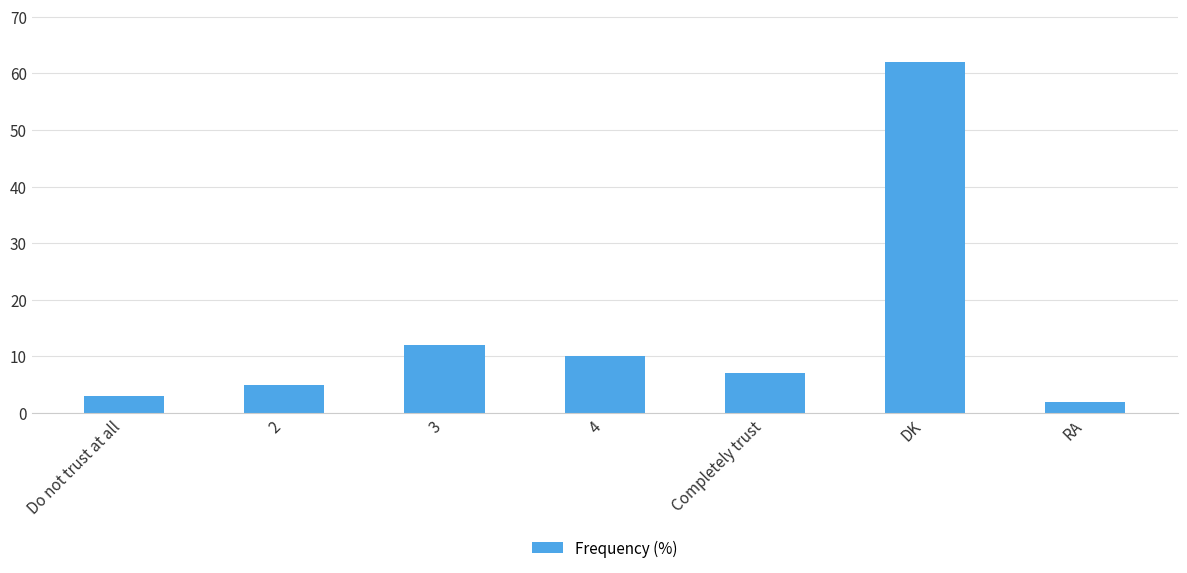

How many bars are there in total?

7